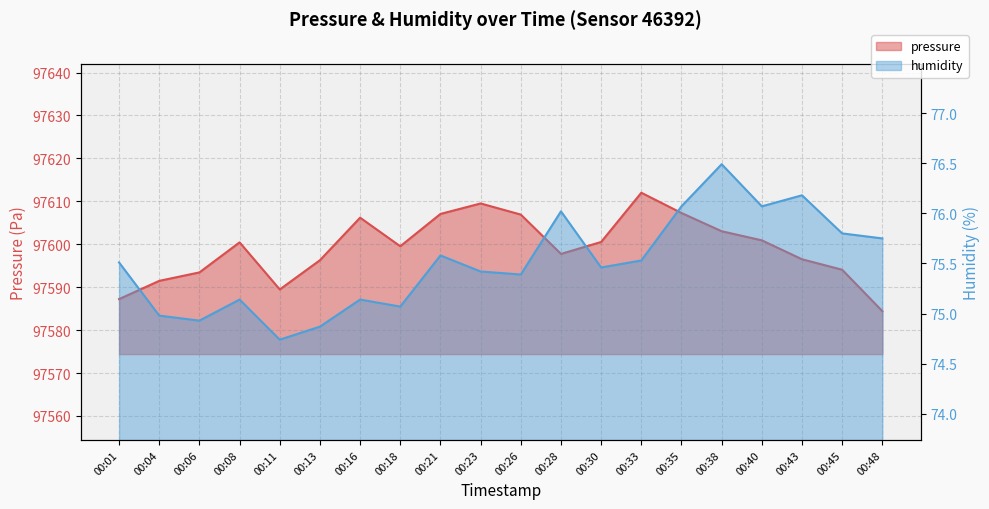

Between 00:28 and 00:38, which is larger?

00:38